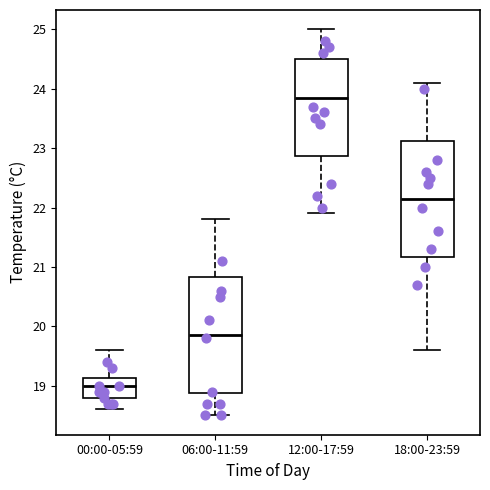

Reading left to right, read every box against the y-axis: the position of its median line, the range the box covers, and the ends of its whiskers. The values are not printed on the chart, so give them approximately, as read against the axis.

00:00-05:59: median 19.0, box 18.8 to 19.1, whiskers 18.6 to 19.6
06:00-11:59: median 19.9, box 18.9 to 20.8, whiskers 18.5 to 21.8
12:00-17:59: median 23.9, box 22.9 to 24.5, whiskers 21.9 to 25.0
18:00-23:59: median 22.2, box 21.2 to 23.1, whiskers 19.6 to 24.1